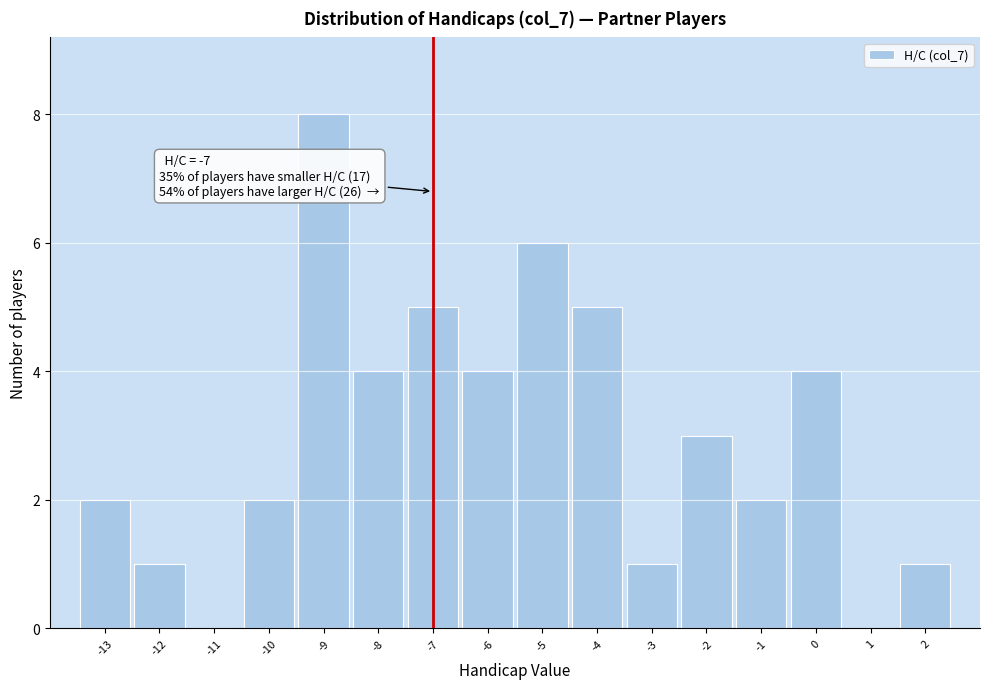

Which range on the x-axis has the tallest bar?

-9.5 to -8.5